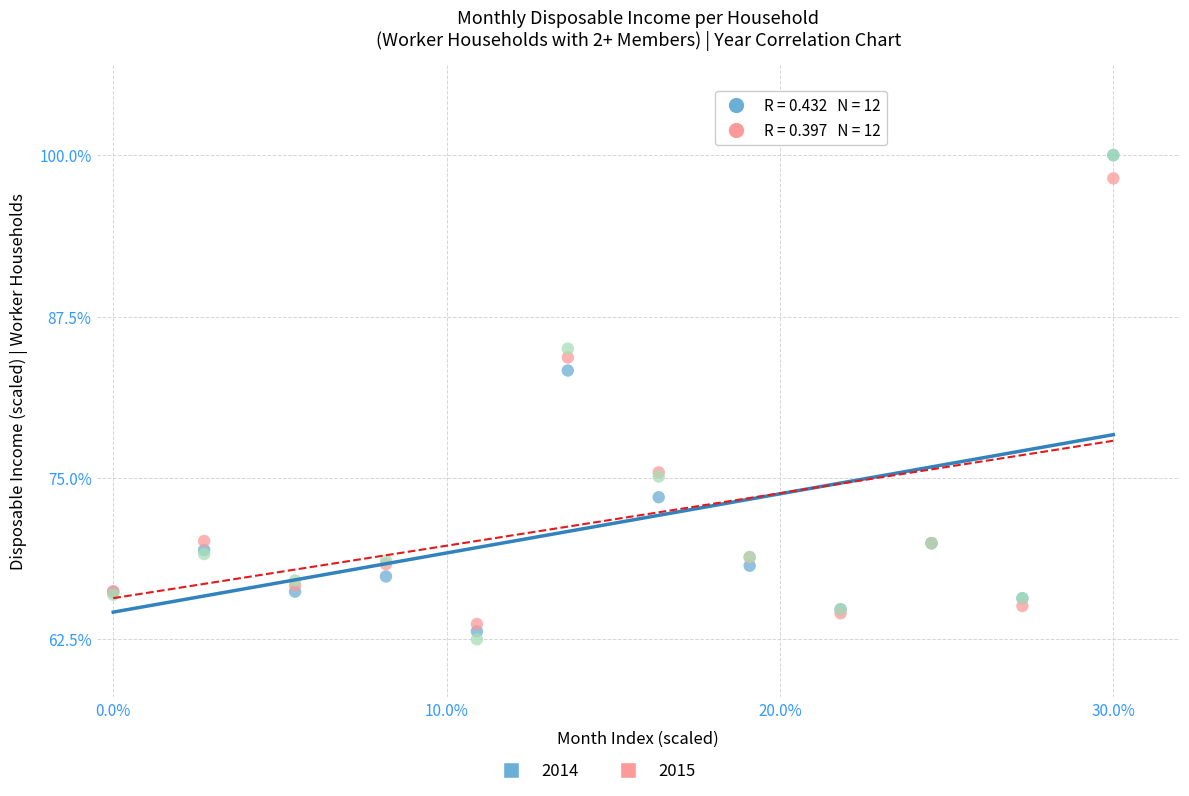

Across all series, what Y value is closest to 81?

83.3